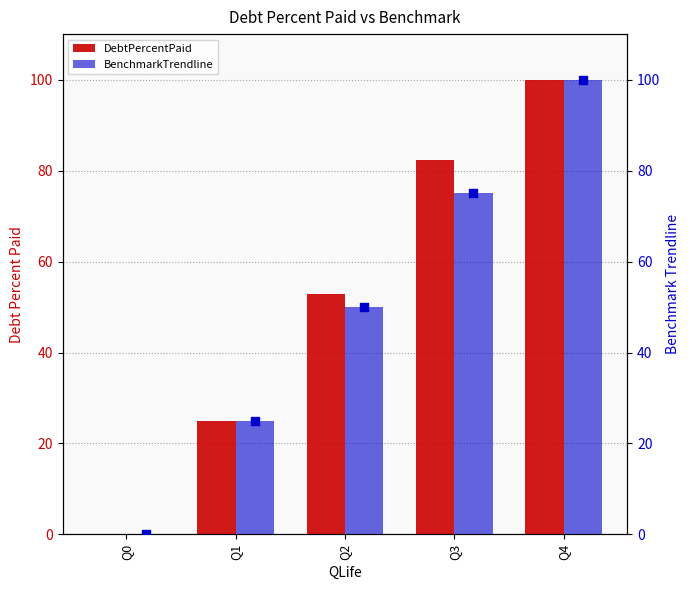

What are all the series names shown in the legend?

DebtPercentPaid, BenchmarkTrendline